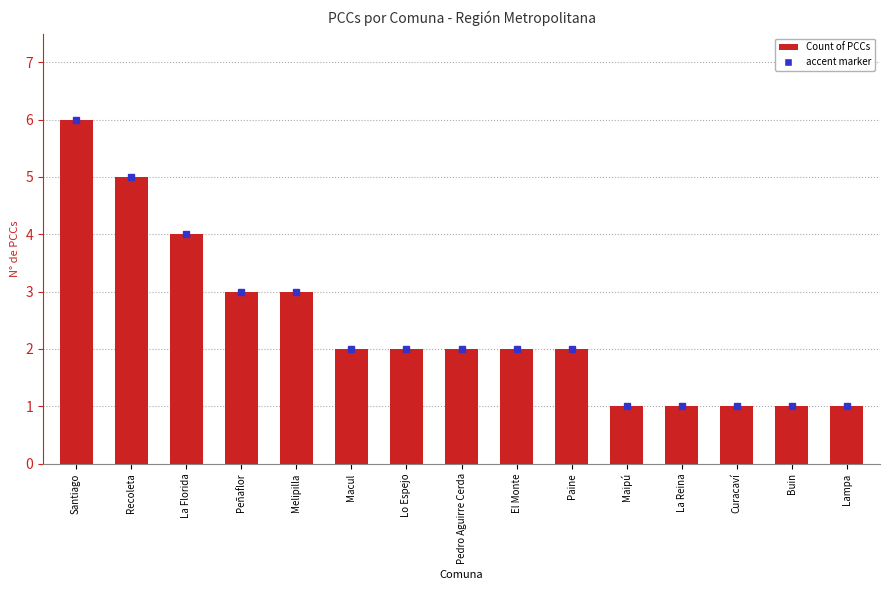

What is the ratio of the value at Maipú to the value at Pedro Aguirre Cerda?

0.5